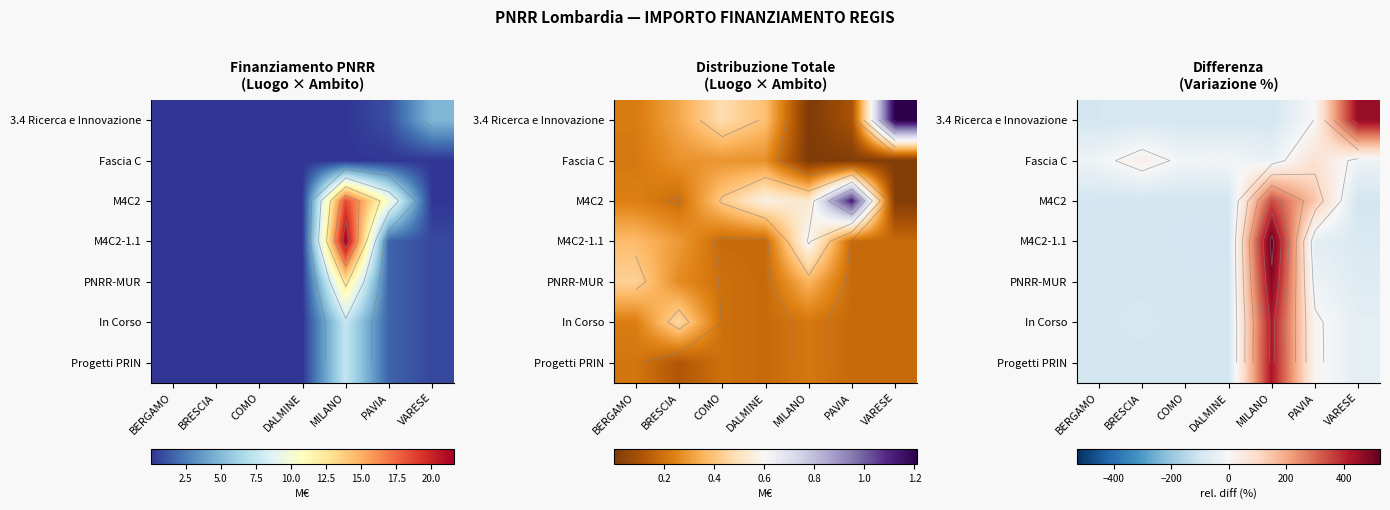

The Fascia C series shows -19.2 at COMO. True or false?

True